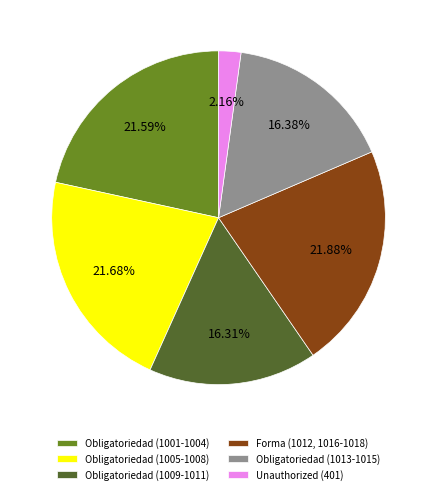

Is the sum of Obligatoriedad (1001-1004) and Unauthorized (401) greater than half?

No